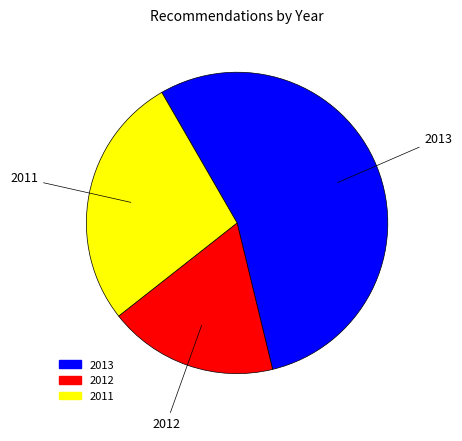

Does any single category account for the majority?

Yes